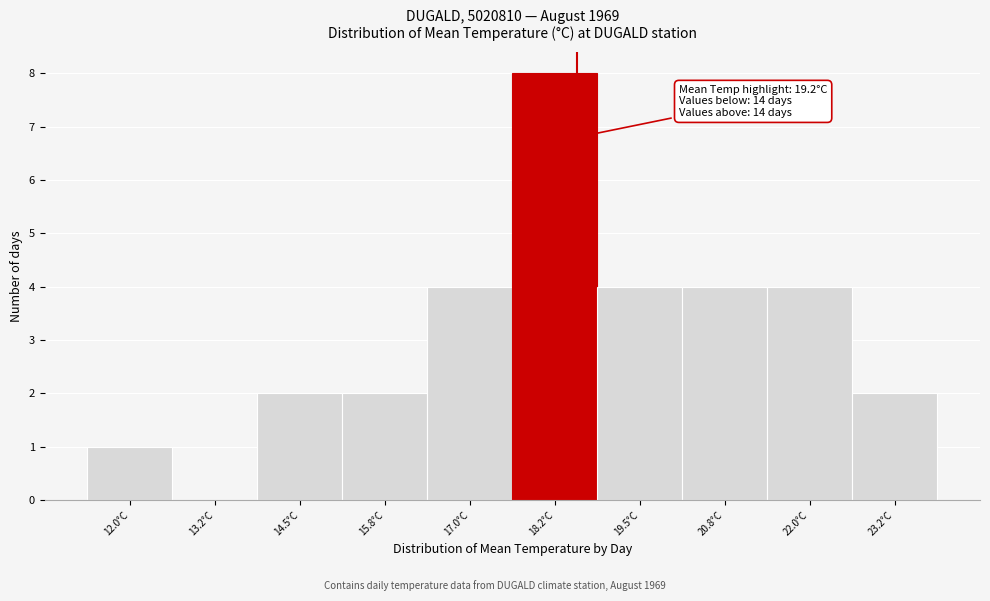

Reading left to right, extract all data points from this chart.

12.0°C=1	13.2°C=0	14.5°C=2	15.8°C=2	17.0°C=4	18.2°C=8	19.5°C=4	20.8°C=4	22.0°C=4	23.2°C=2